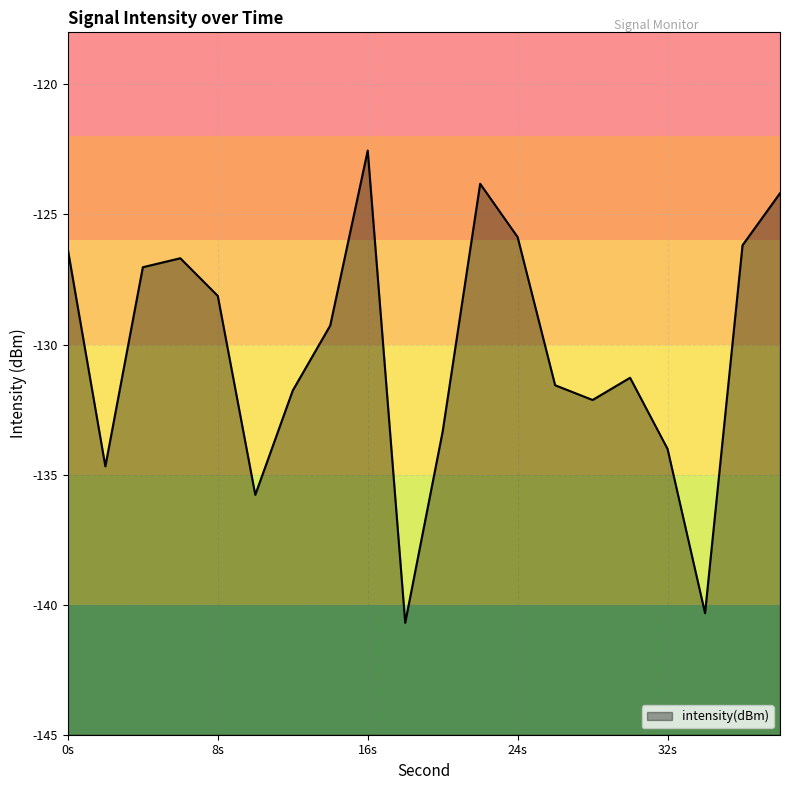

What is the difference between the maximum and minimum values?

18.2